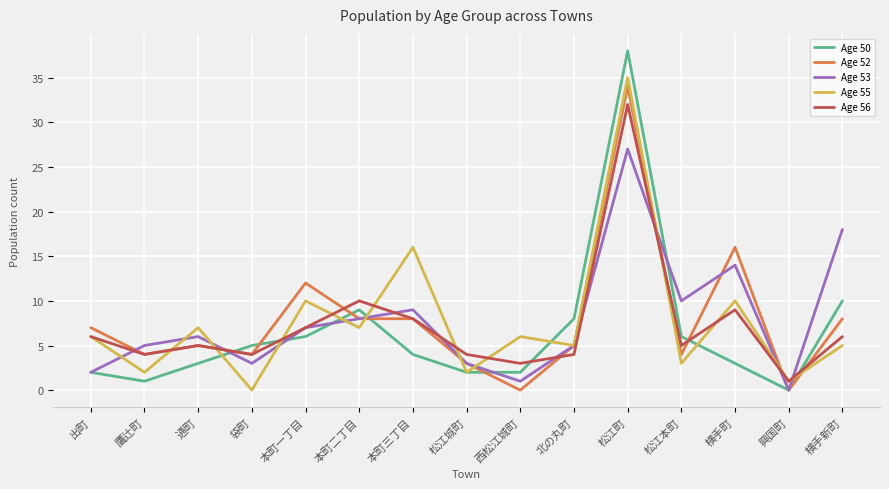

Which series has the largest range (max minus min)?

Age 50